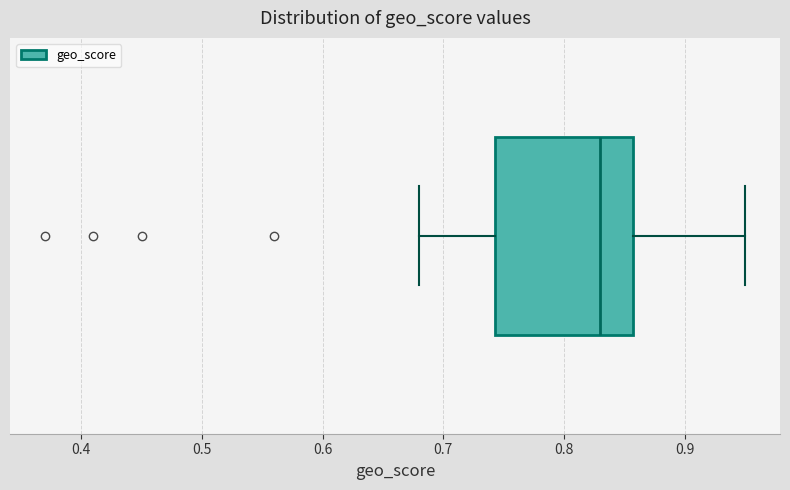

Transcribe this box plot: give where the median line is, the range the box spans, and where the two whiskers end, as read against the x-axis. The values are not printed on the chart, so give them approximately, as read against the axis.

median 0.83, box 0.74 to 0.86, whiskers 0.68 to 0.95